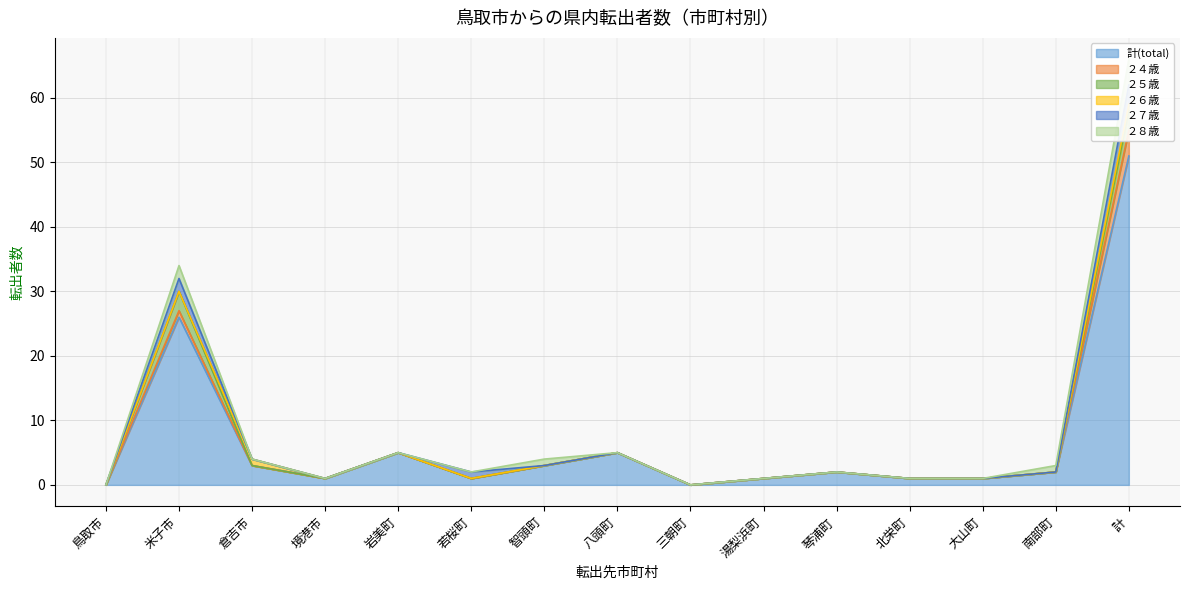

What is the total value across all series at 南部町?

3